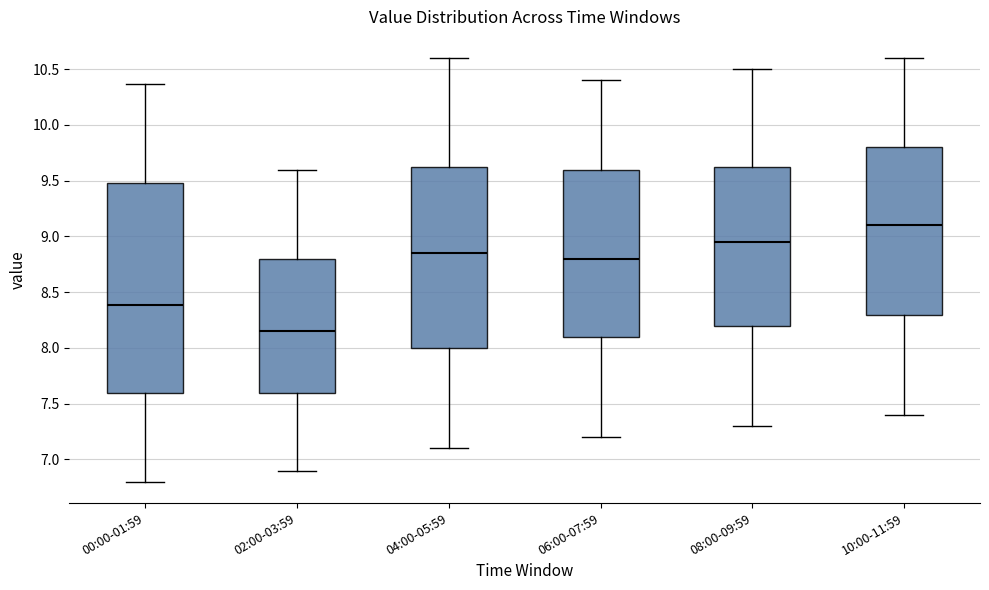

Which box is the tallest, from its lower edge to its upper edge?

00:00-01:59